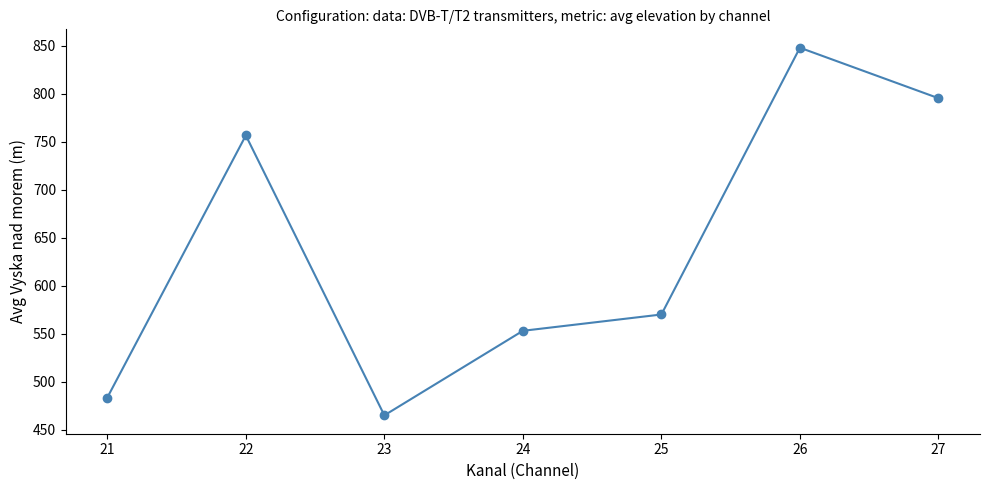

Between 25 and 23, which is larger?

25